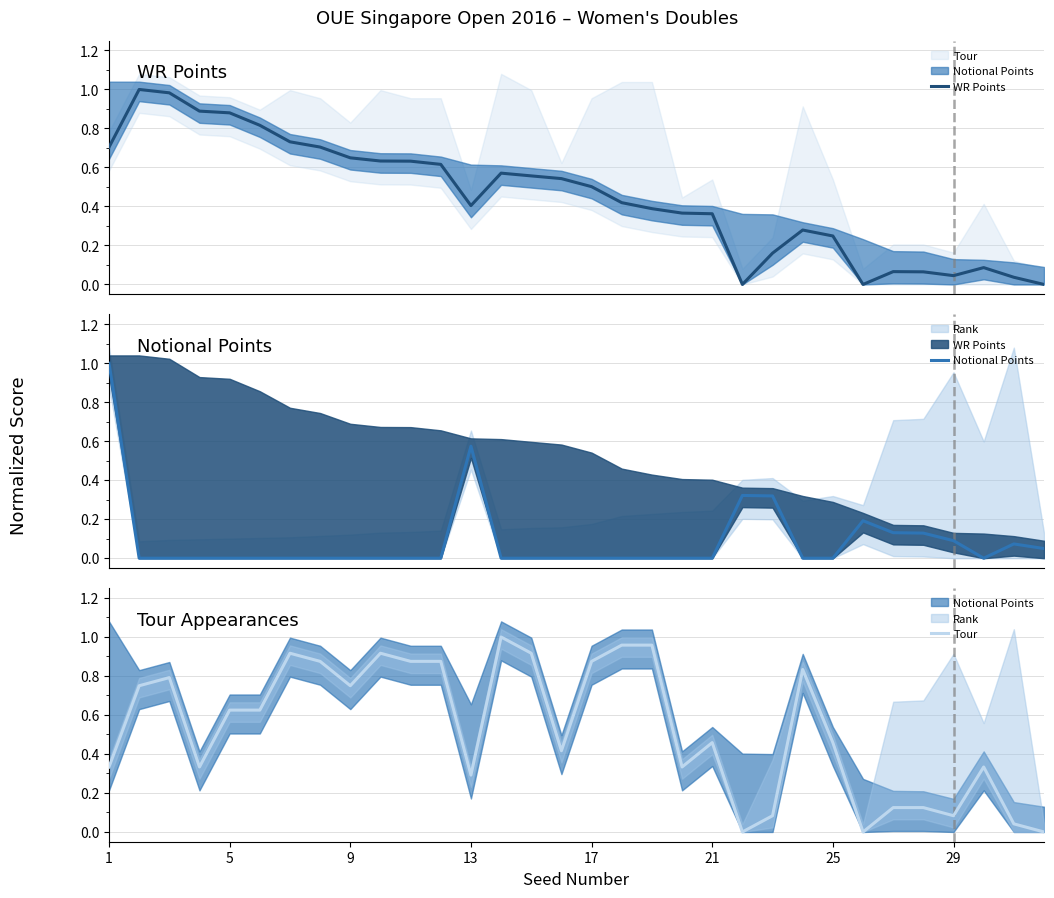

How many data points in WR Points are above 0?

29